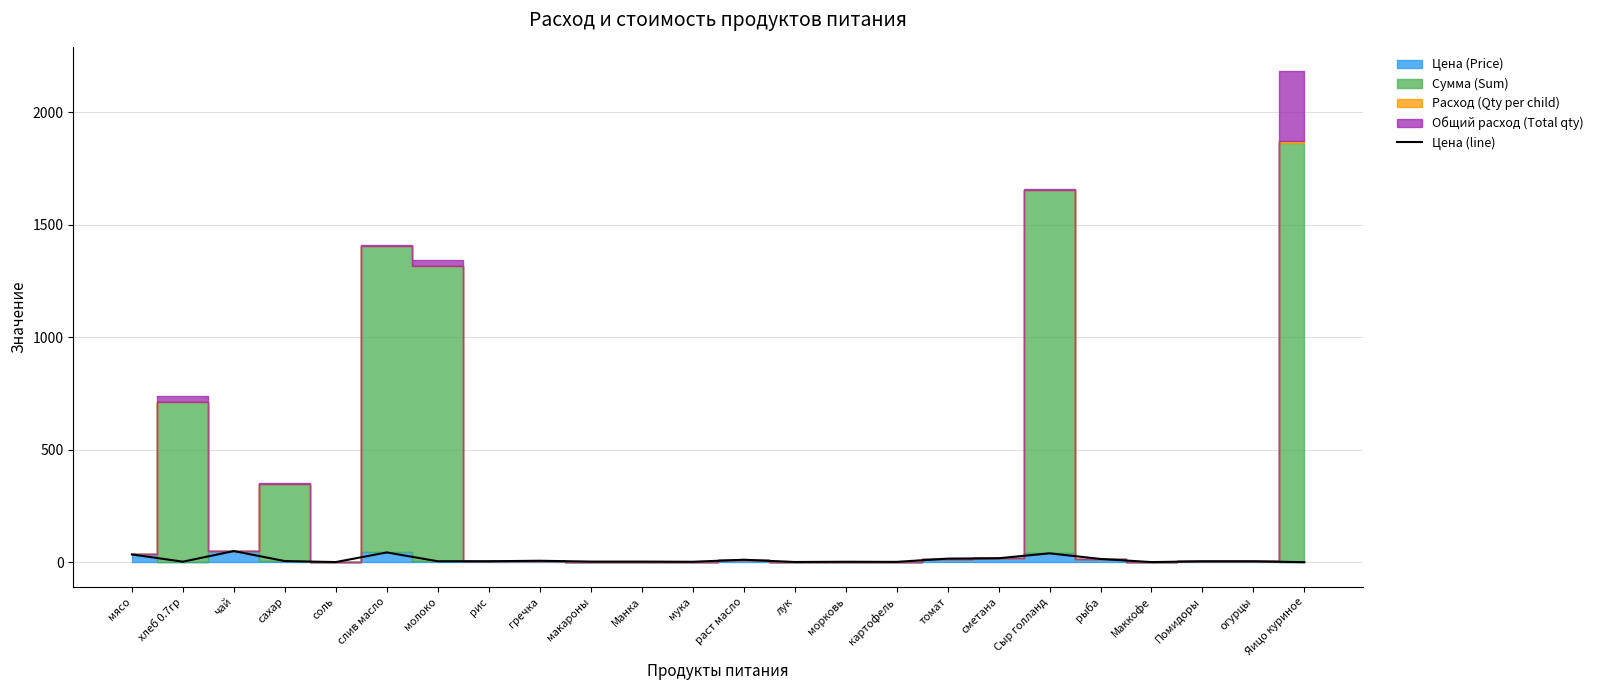

What is the label of the 1st point from the left?

мясо